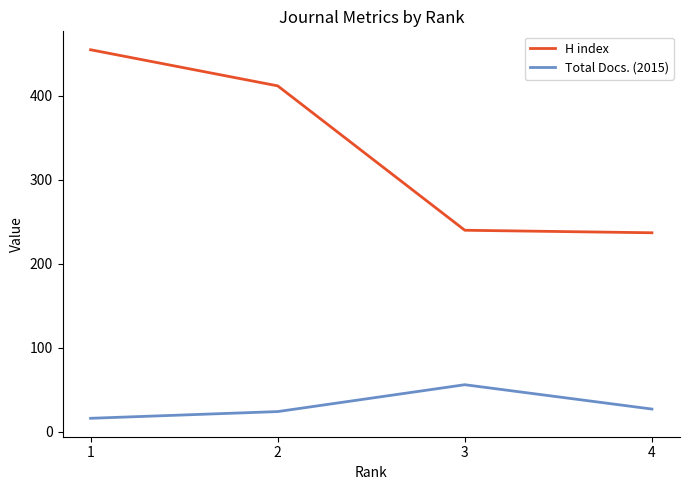

What is the difference between the second highest and second lowest values in the H index series?

172